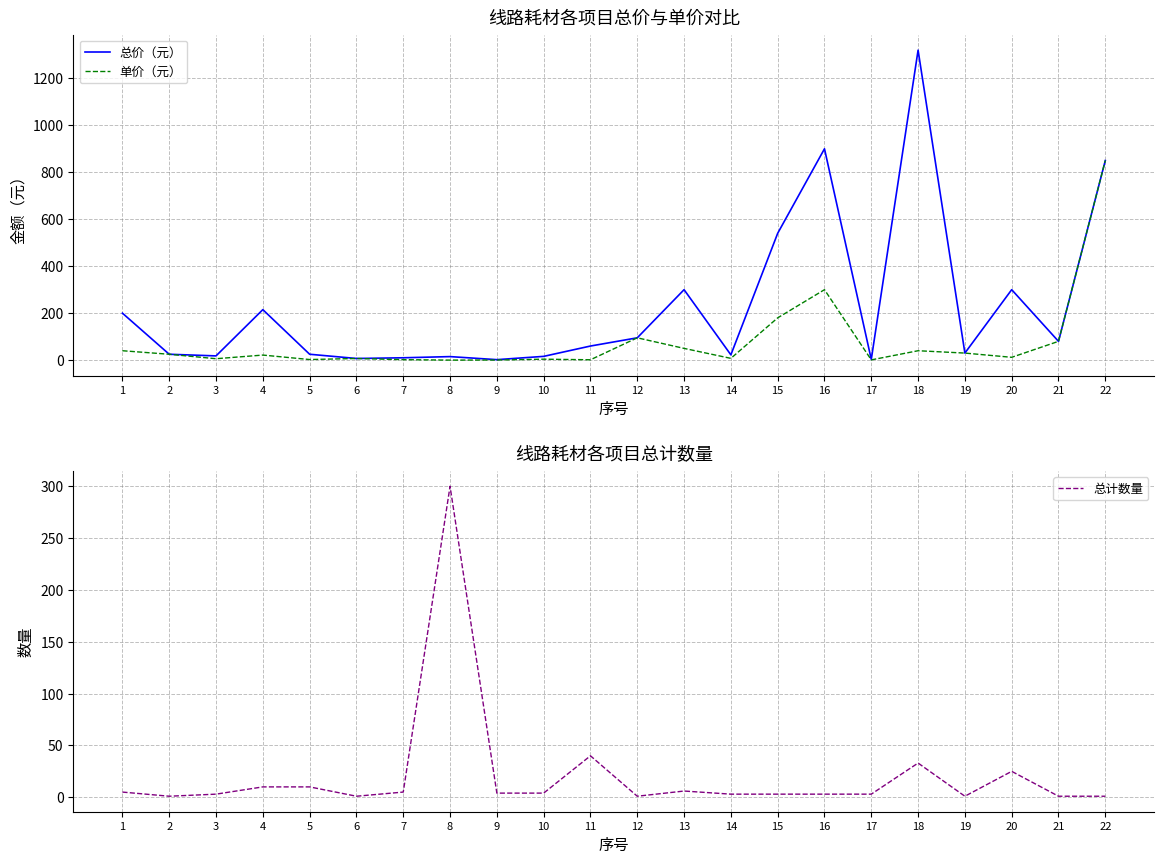

Is it true that 单价（元） equals 59.2 at 15?

False